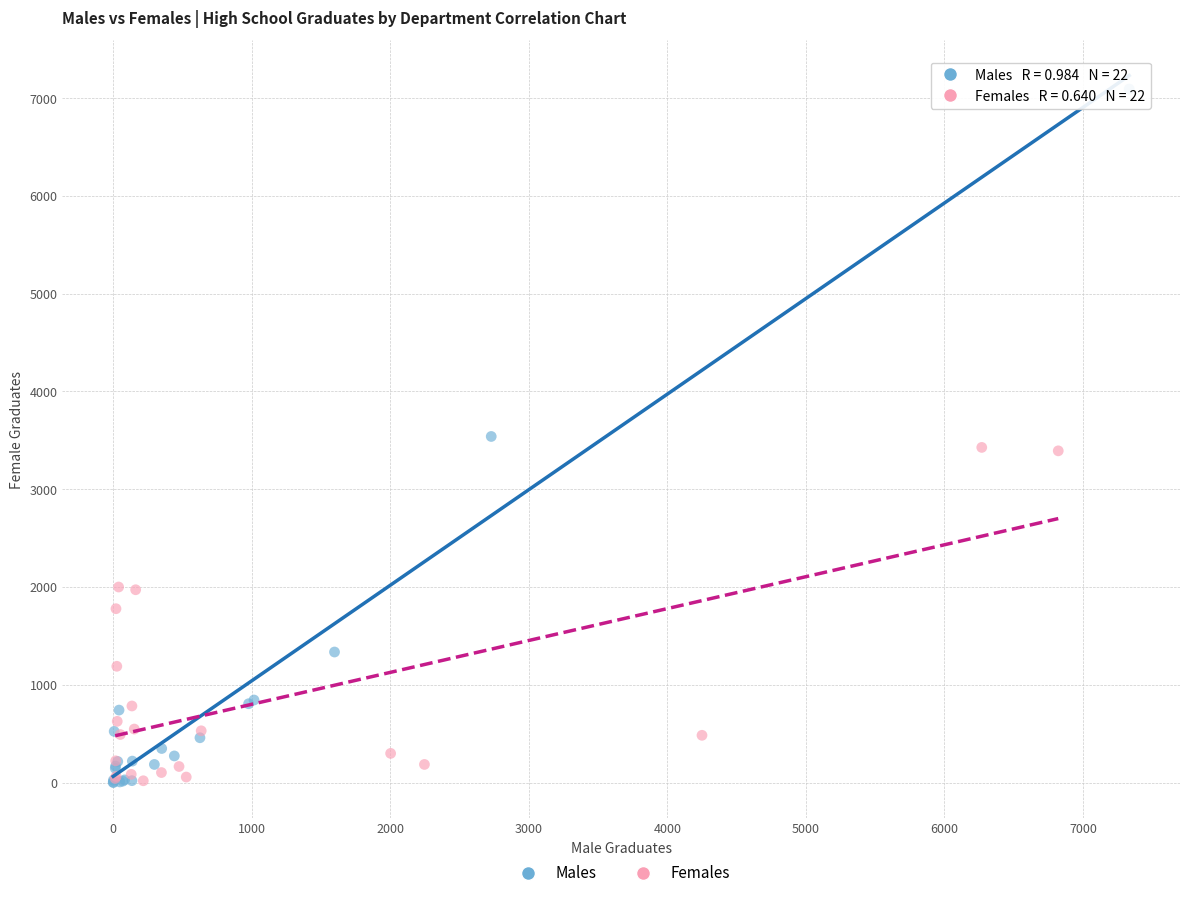

Which series has the widest spread of Y values?

Males